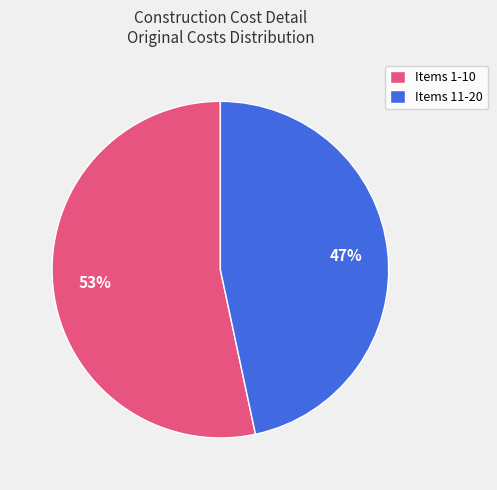

Which category has the biggest portion of the pie?

Items 1-10